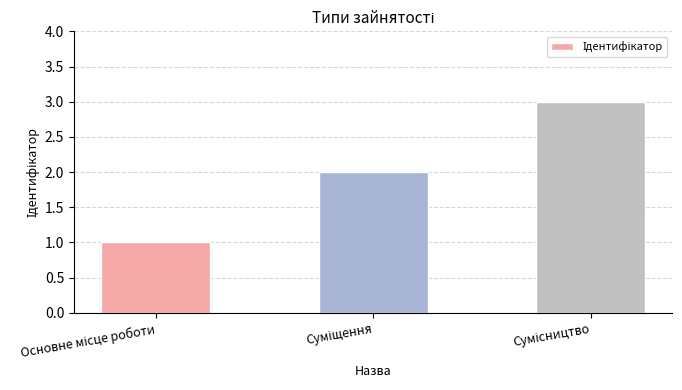

What is the maximum value shown in the chart?

3